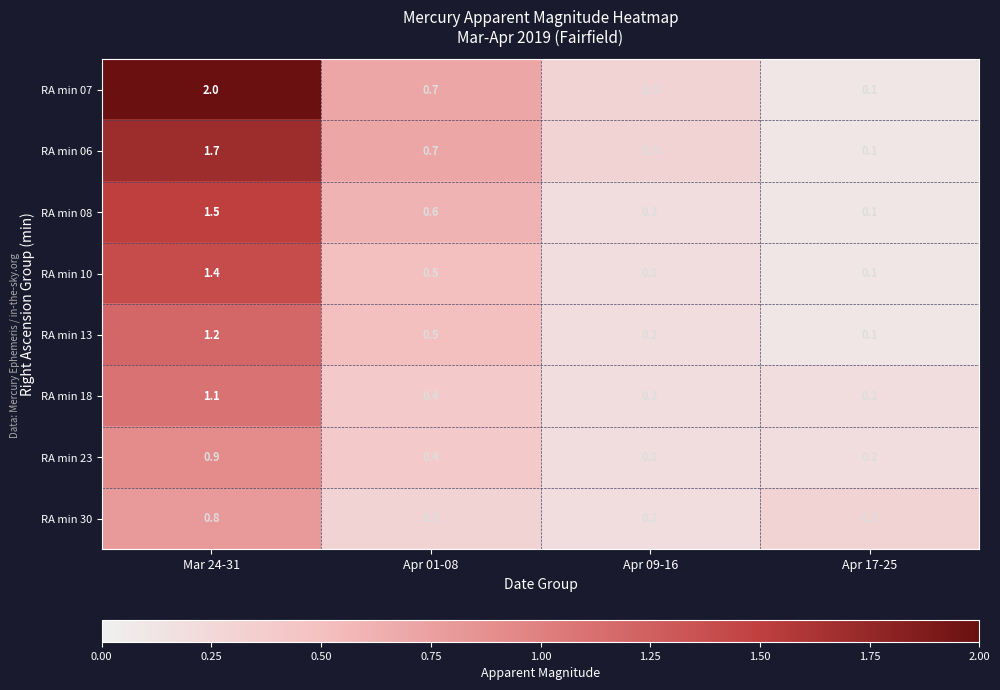

What is the difference between the highest and lowest values at Apr 17-25?

0.2